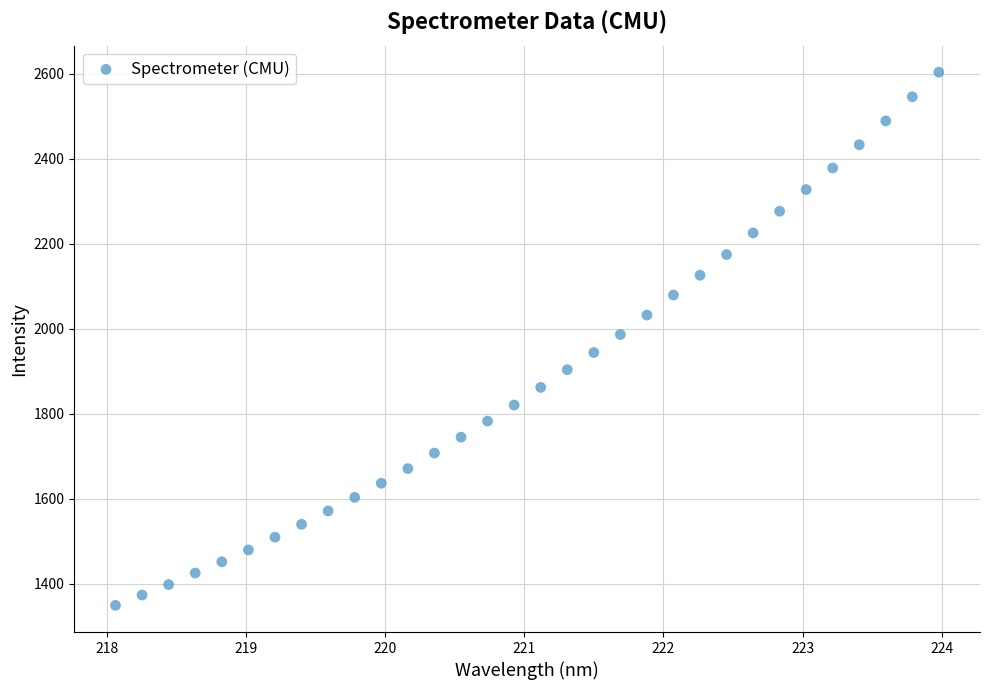

What is the range of Y values (max minus min)?

1254.1